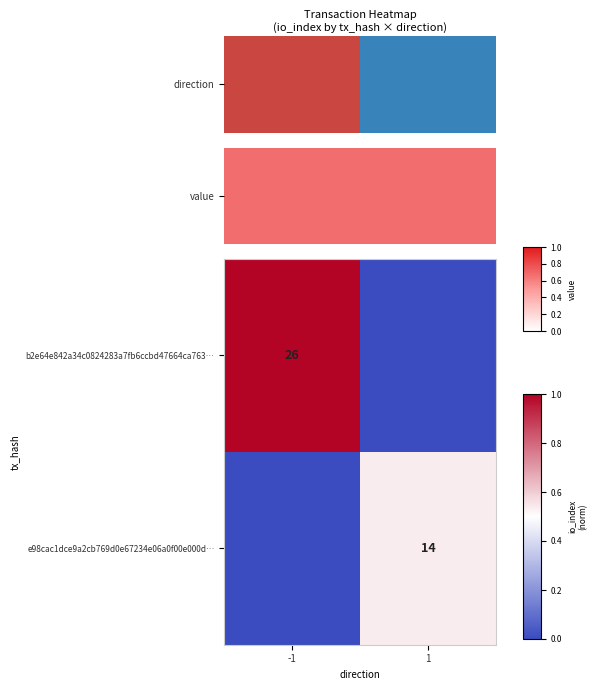

True or false: b2e64e842a34c0824283a7fb6ccbd47664ca763… has a value of 47 at -1.

False